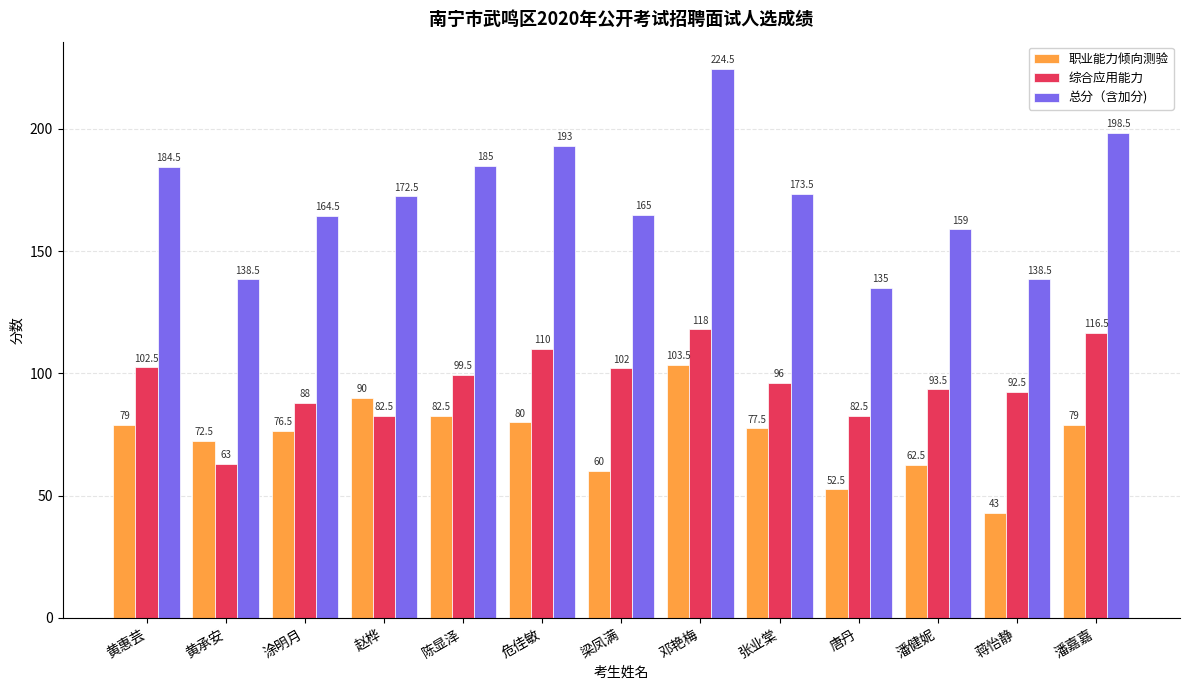

What is the total value across all series at 潘嘉嘉?

394.0